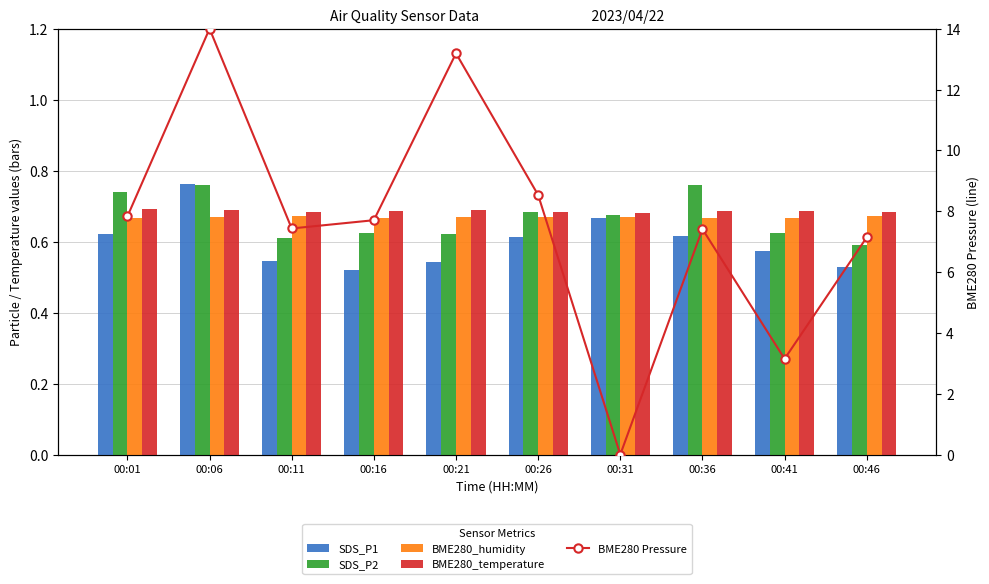

What is the total value across all series at 00:41?

5.7